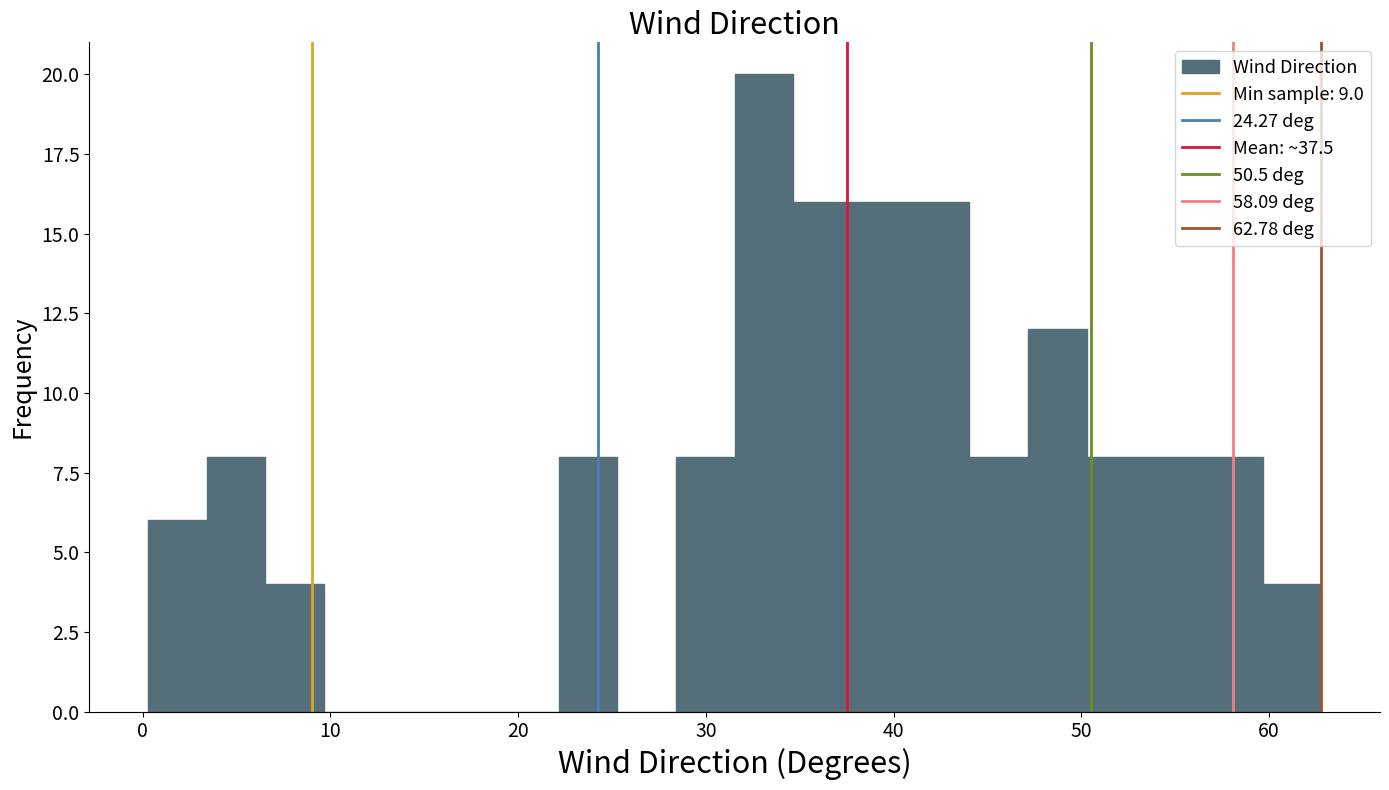

Around what value on the x-axis is the tallest bar? Give the approximate position of its centre, as read against the axis.

33